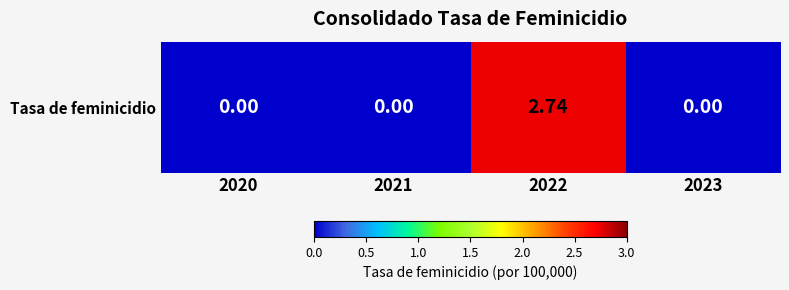

True or false: the data shows -0.8 at 2020.

False